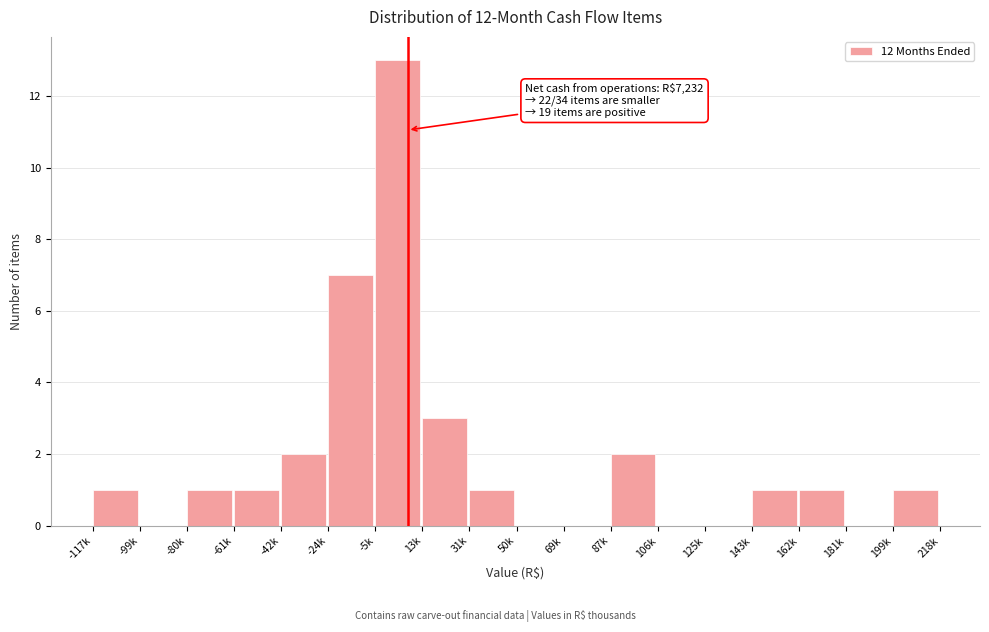

Reading left to right, extract all data points from this chart.

-117k=1	-99k=0	-80k=1	-61k=1	-42k=2	-24k=7	-5k=13	13k=3	31k=1	50k=0	69k=0	87k=2	106k=0	125k=0	143k=1	162k=1	181k=0	199k=1